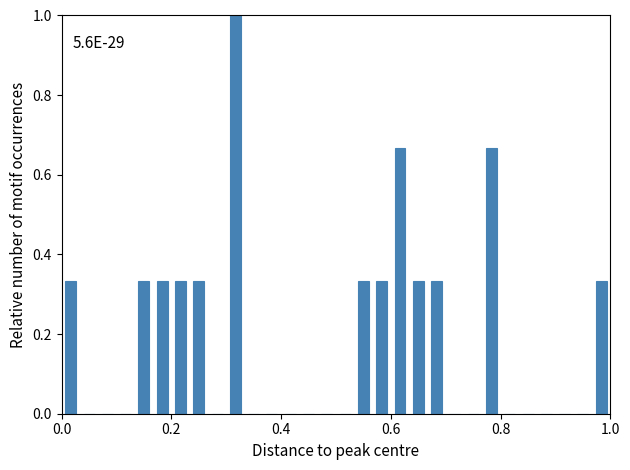

Read against the x-axis, roughly where is the centre of the tallest bar?

0.32